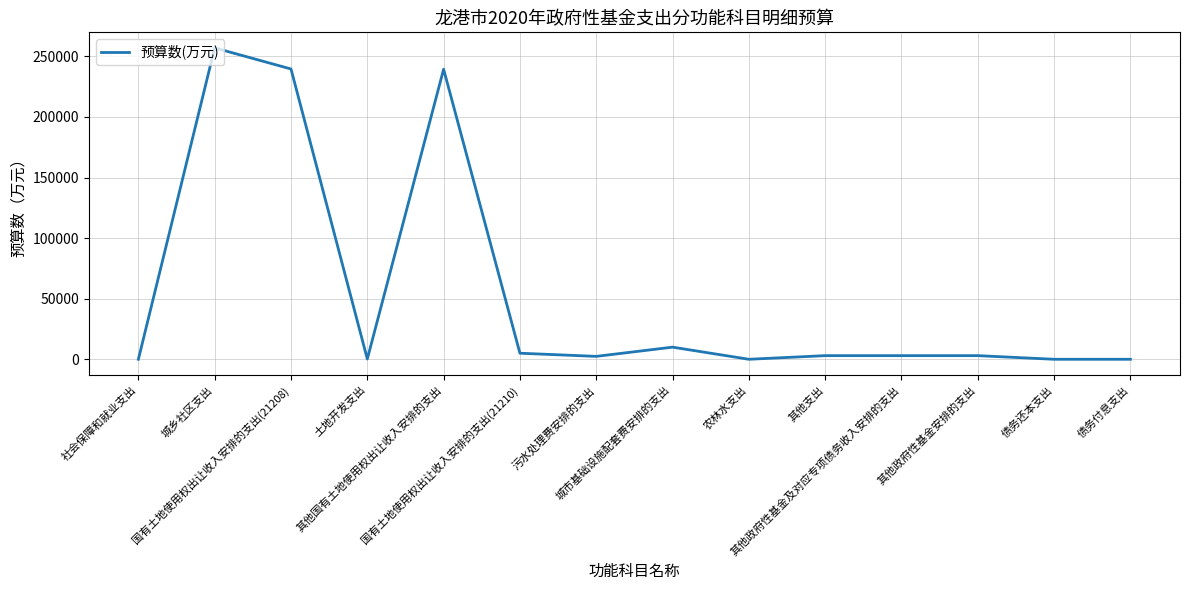

What is the difference between the maximum and minimum values?

257000